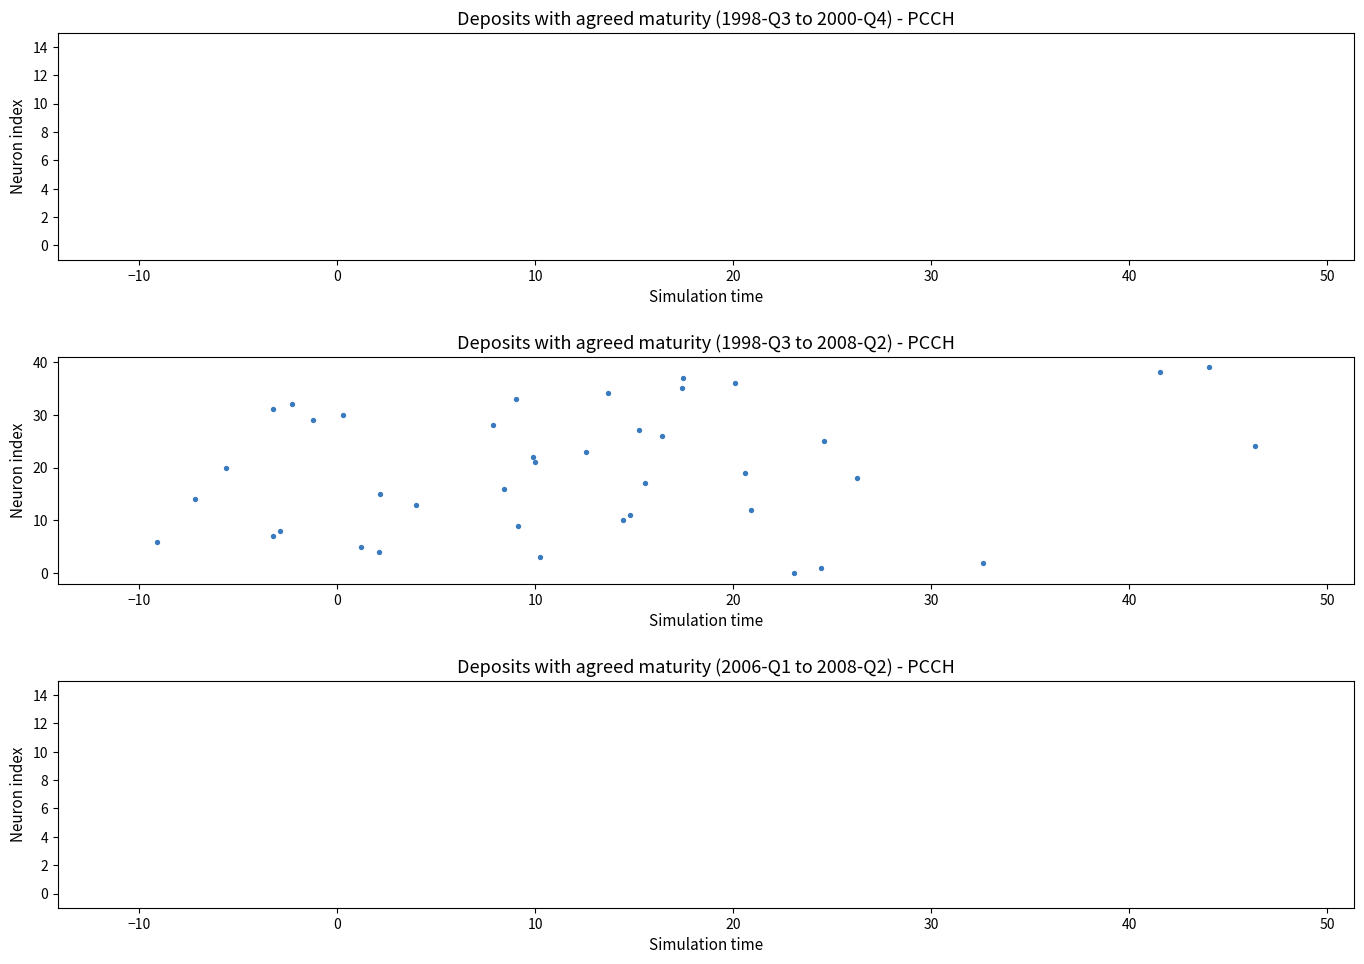

What is the range of Y values (max minus min)?

39